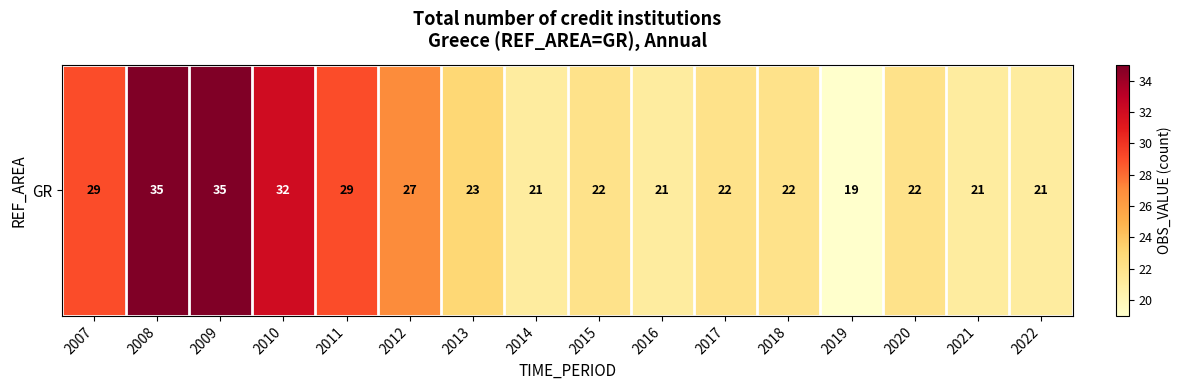

What is the greatest value displayed?

35